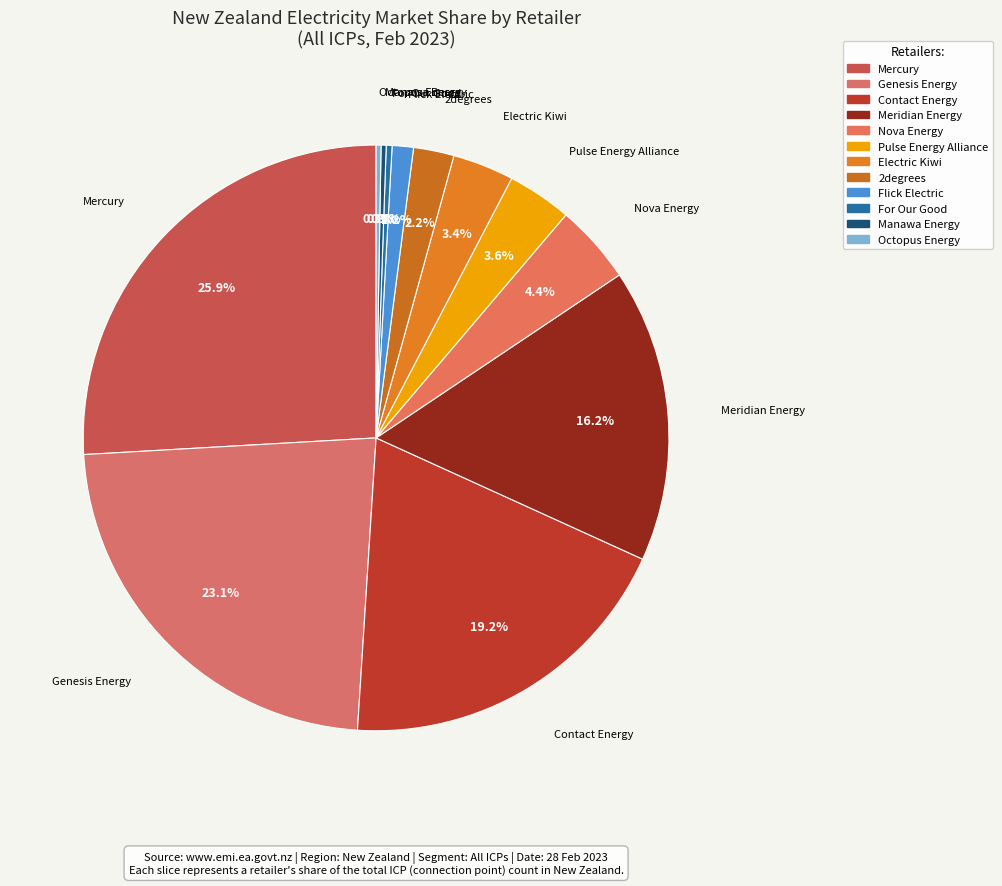

Which slice is the largest?

Mercury